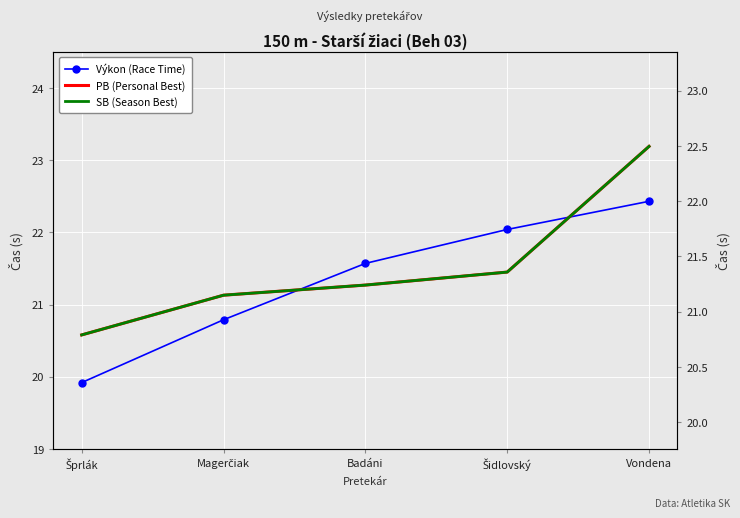

What is the spread (max minus min) of values at Šprlák?

0.7